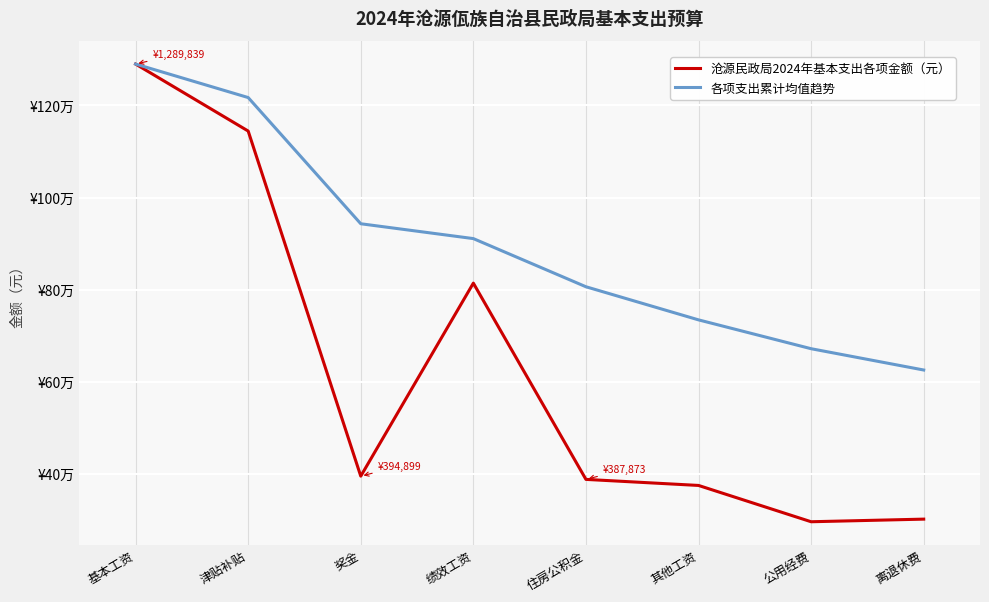

Which category has the highest value in the 沧源民政局2024年基本支出各项金额（元） series?

基本工资